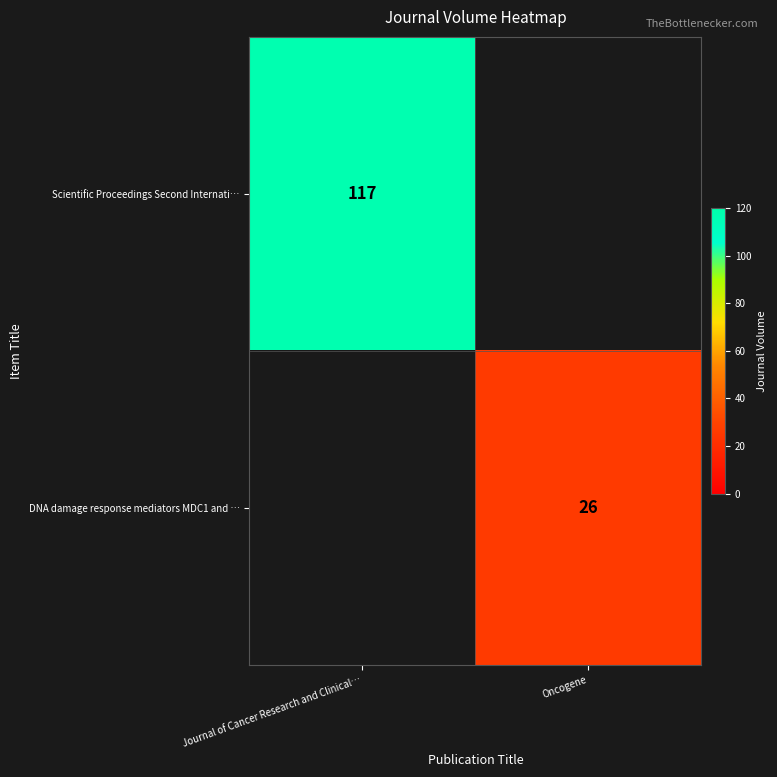

What is the greatest value displayed?

117.0